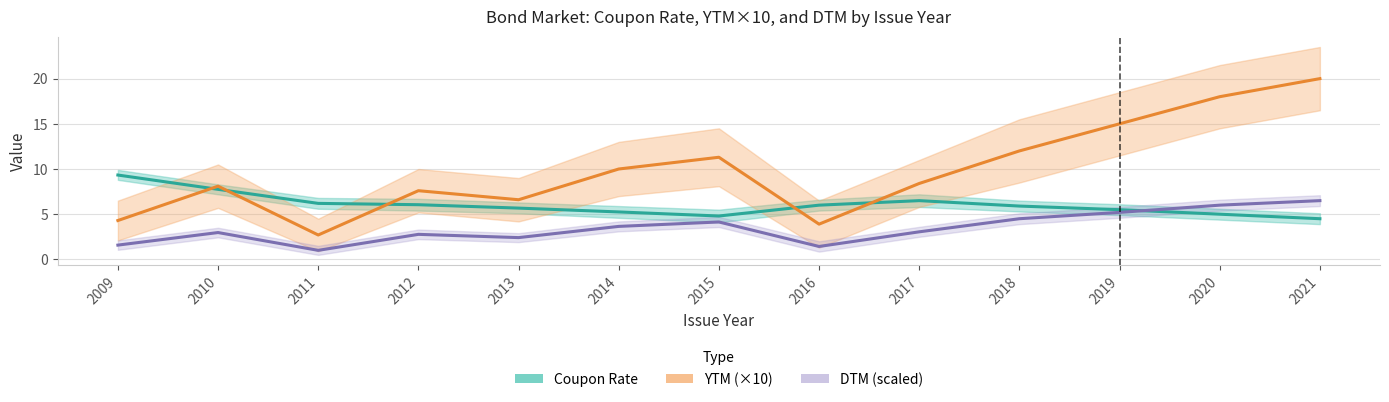

What are all the series names shown in the legend?

Coupon Rate, YTM (×10), DTM (scaled)